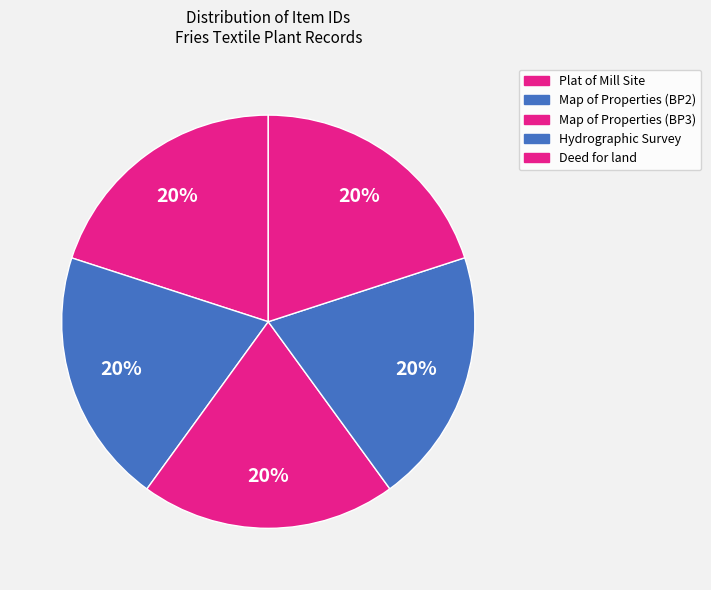

To the nearest percent, what portion does Deed for land represent?

20%